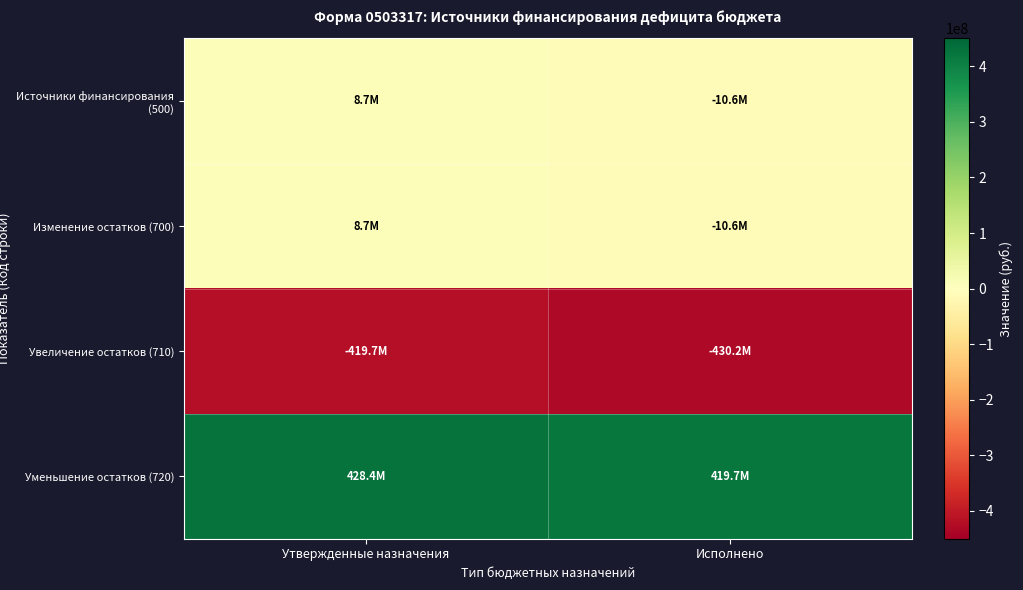

Between Исполнено and Утвержденные назначения, which is larger?

Утвержденные назначения